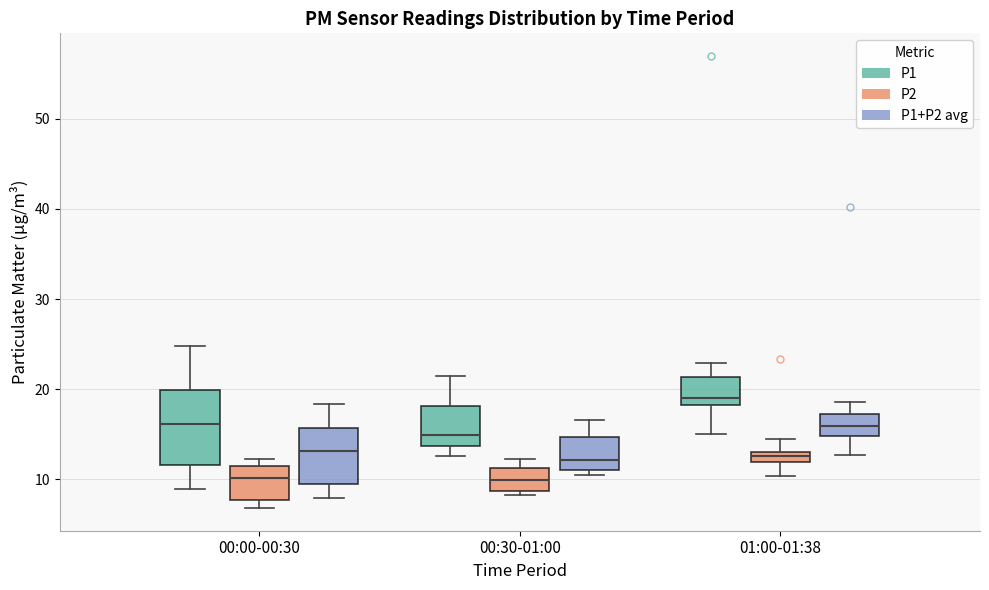

Which box is the tallest, from its lower edge to its upper edge?

00:00-00:30 (P1)